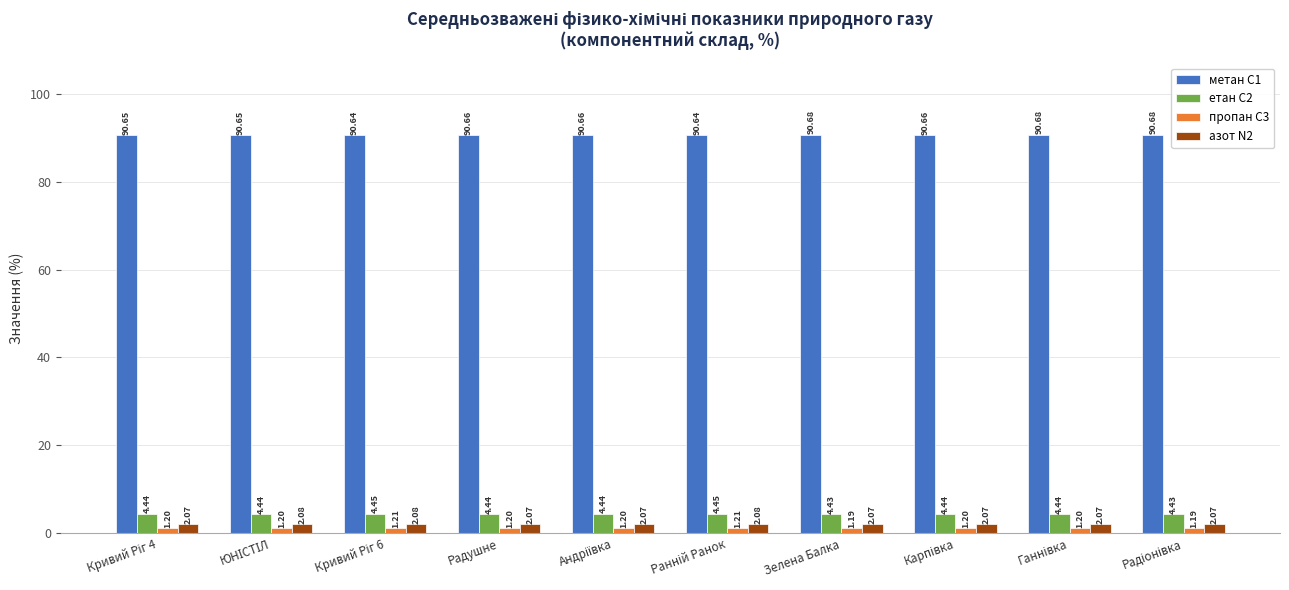

Between Радушне and Зелена Балка, which series saw the biggest shift?

метан С1